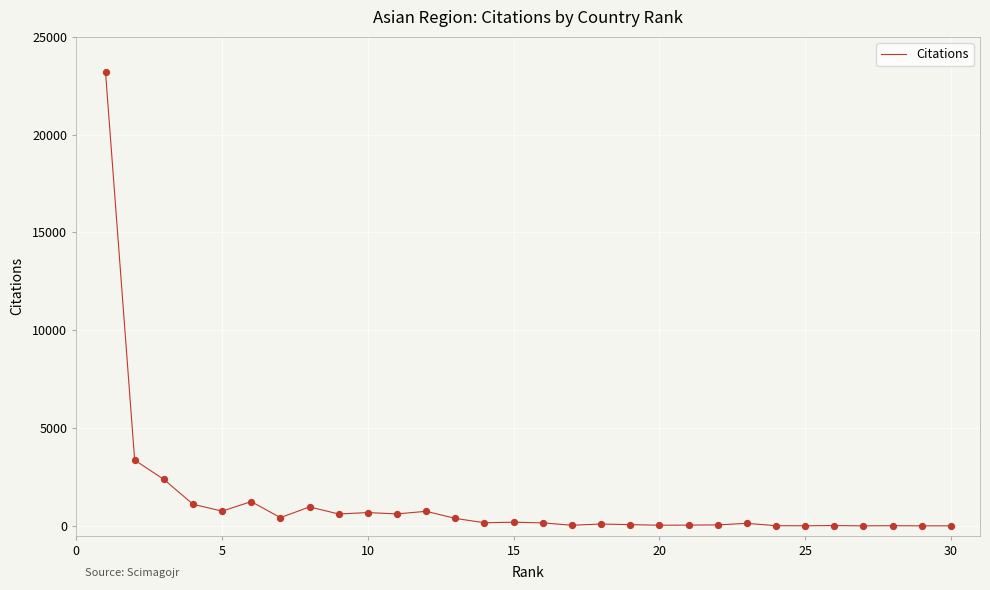

What is the maximum value shown in the chart?

23204